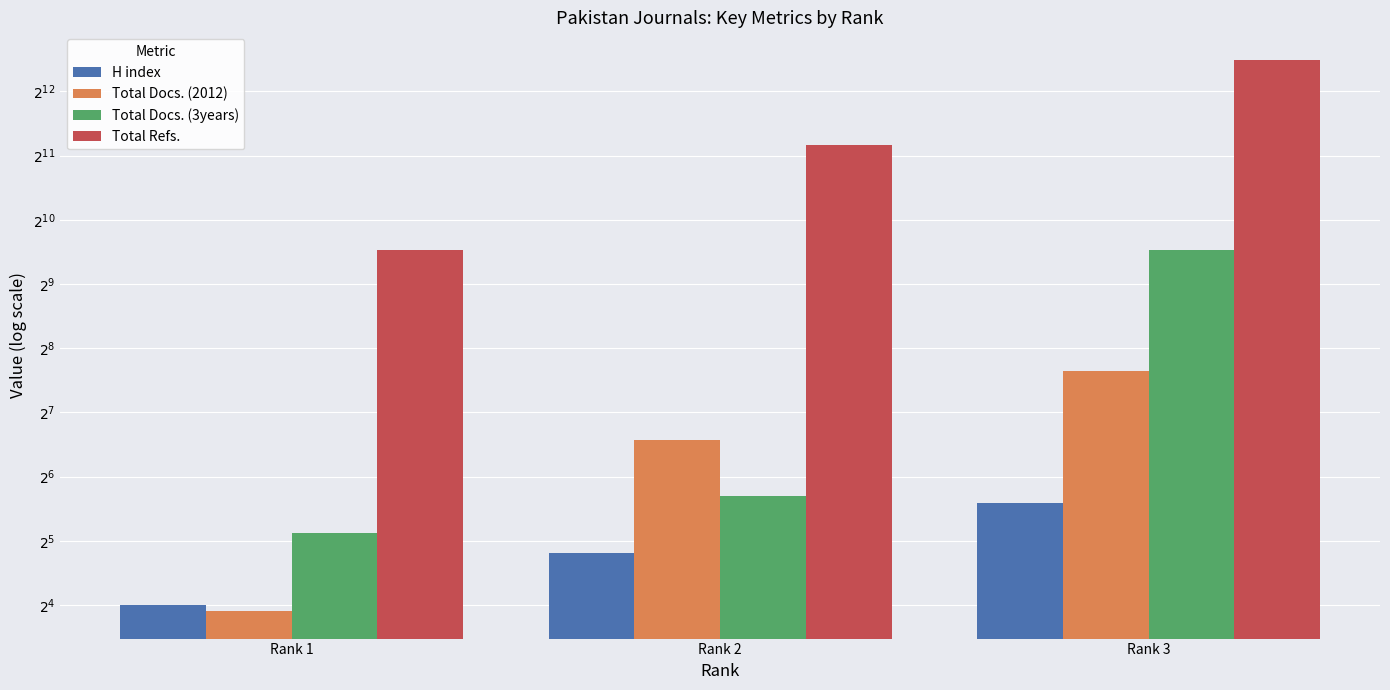

Which category has the lowest value in the Total Refs. series?

Rank 1